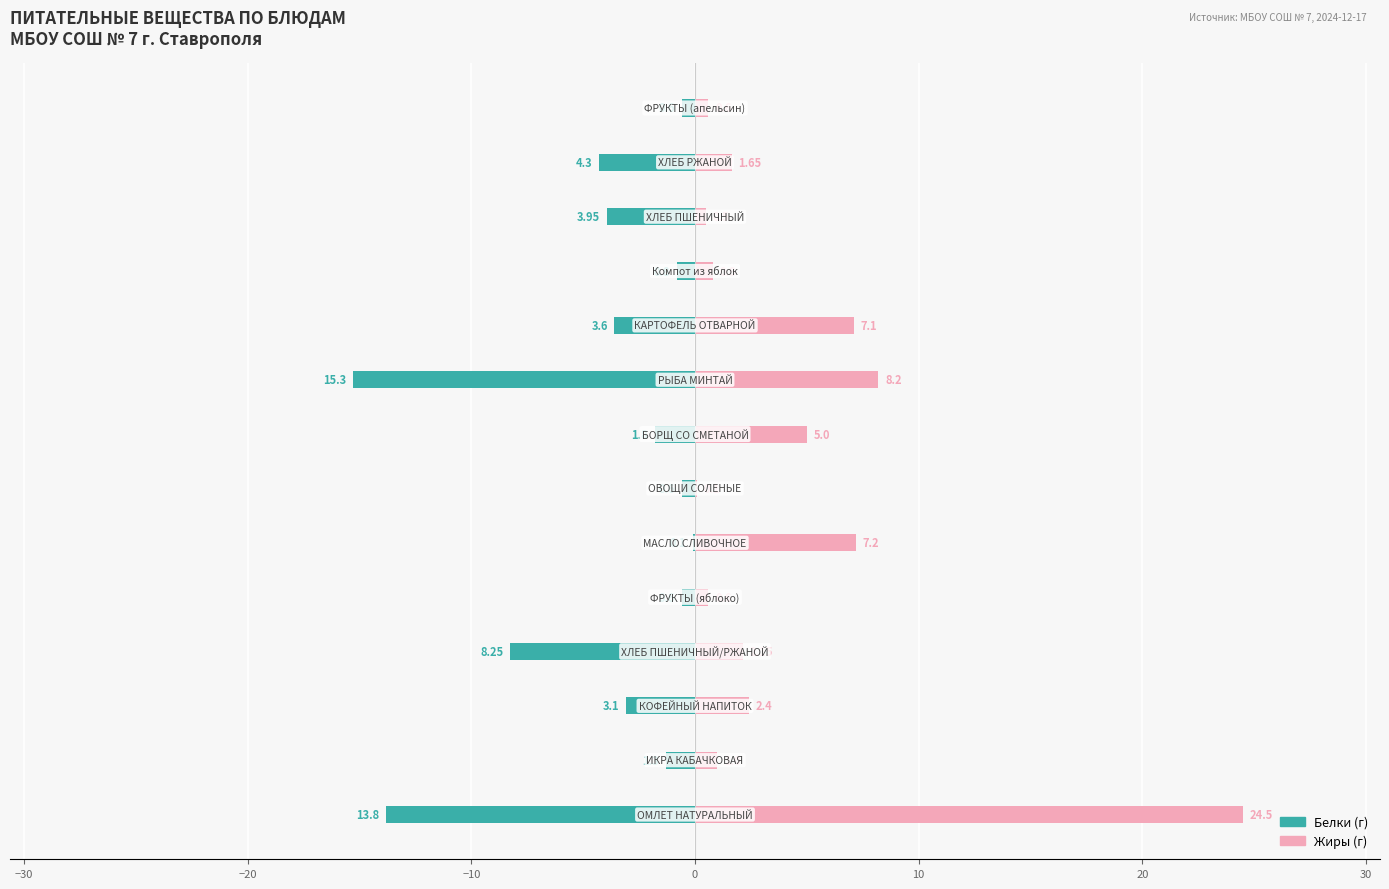

Rank the series at −20 from lowest to highest value.

Белки, Жиры